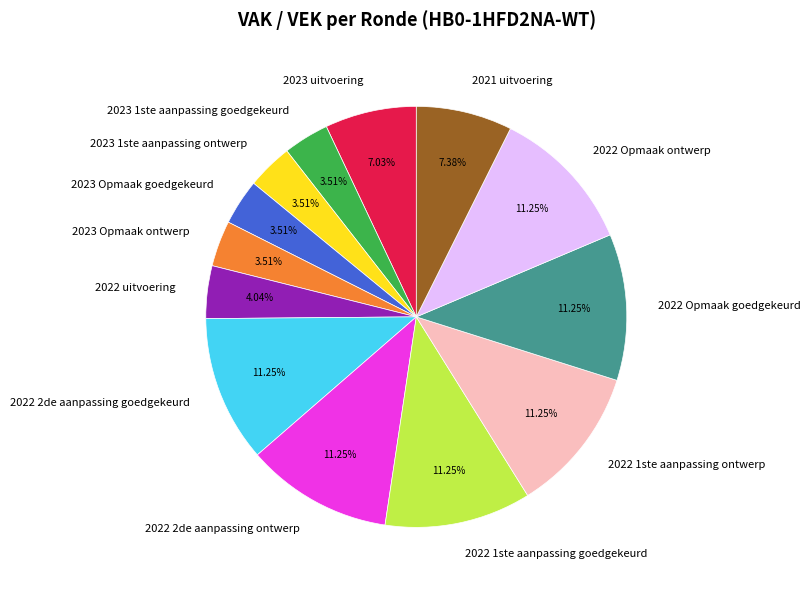

Is it true that 2022 Opmaak goedgekeurd is 11% of the pie?

True